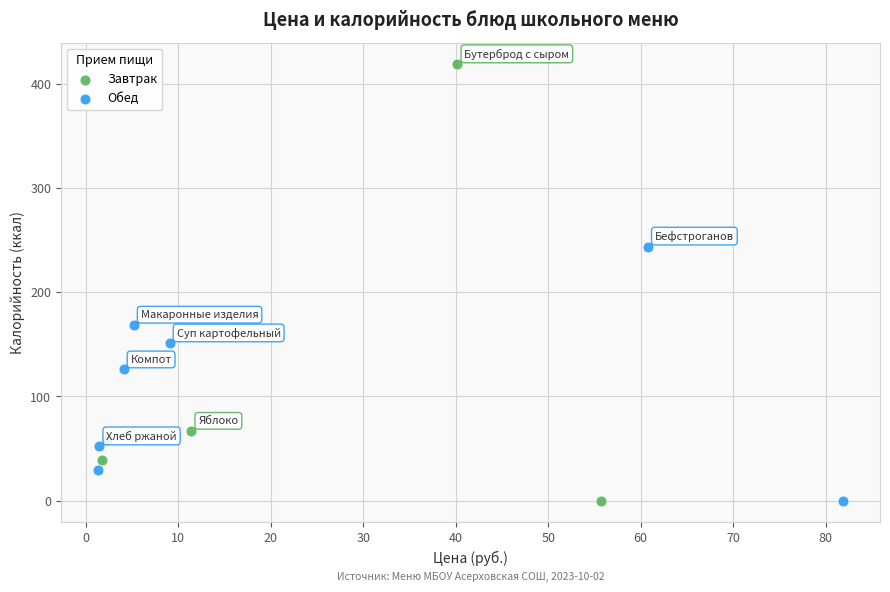

Which series contains the highest Y value?

Завтрак